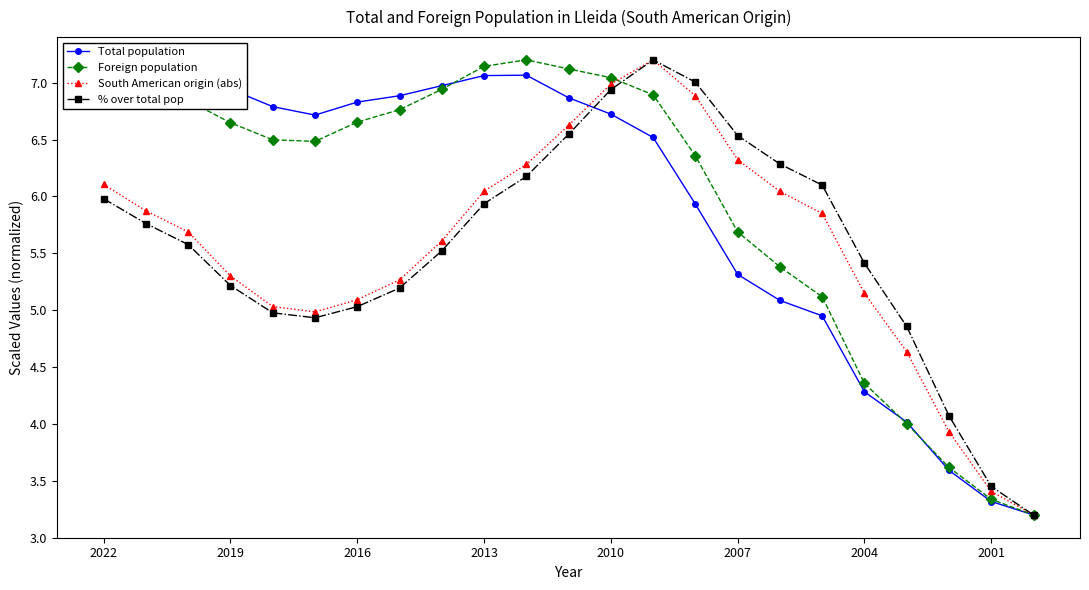

What is the highest value of the South American origin (abs) series?

7.2